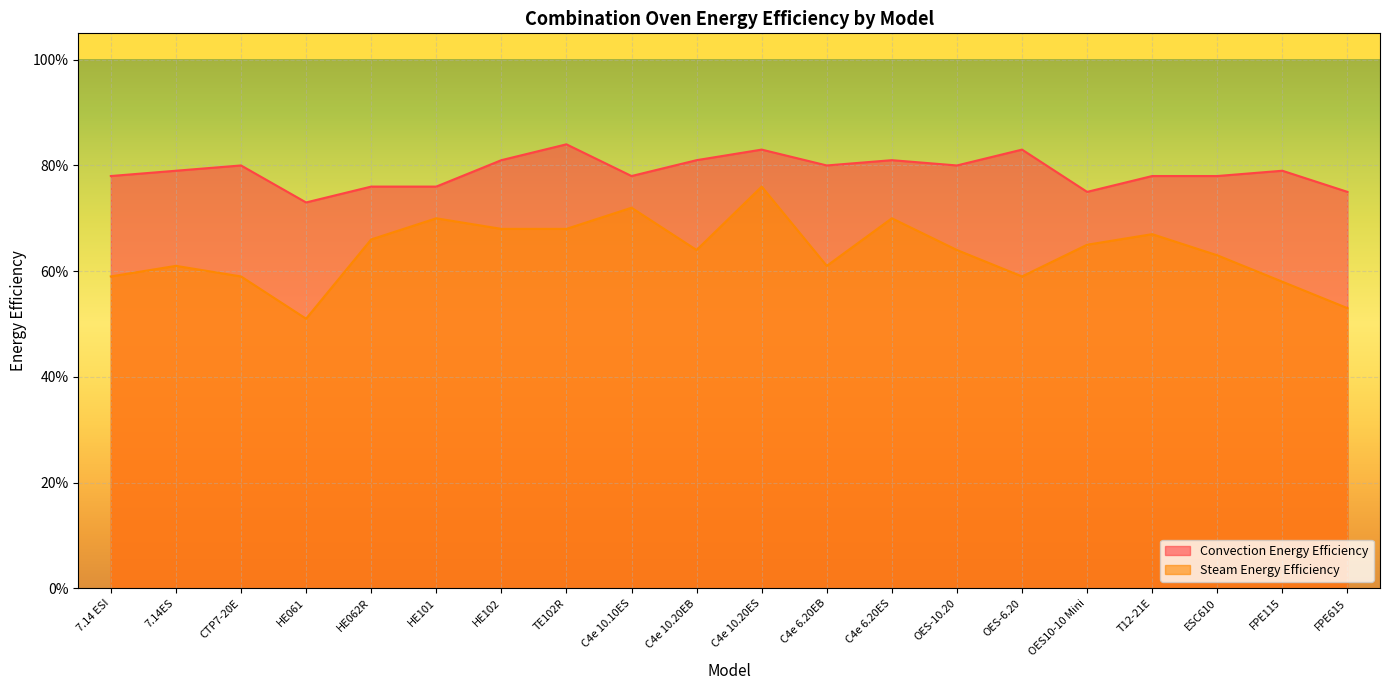

At which category is the sum across all series the highest?

C4e 10.20ES